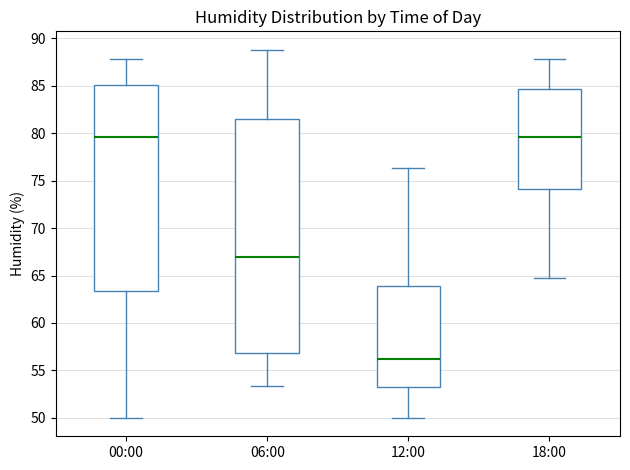

Reading left to right, transcribe this box plot: for each box, give where its median line is, the range the box spans, and where its two whiskers end, as read against the y-axis. The values are not printed on the chart, so give them approximately, as read against the axis.

00:00: median 79.5, box 63.5 to 85.0, whiskers 50.0 to 88.0
06:00: median 67.0, box 57.0 to 81.5, whiskers 53.5 to 89.0
12:00: median 56.0, box 53.5 to 64.0, whiskers 50.0 to 76.5
18:00: median 79.5, box 74.0 to 84.5, whiskers 64.5 to 88.0